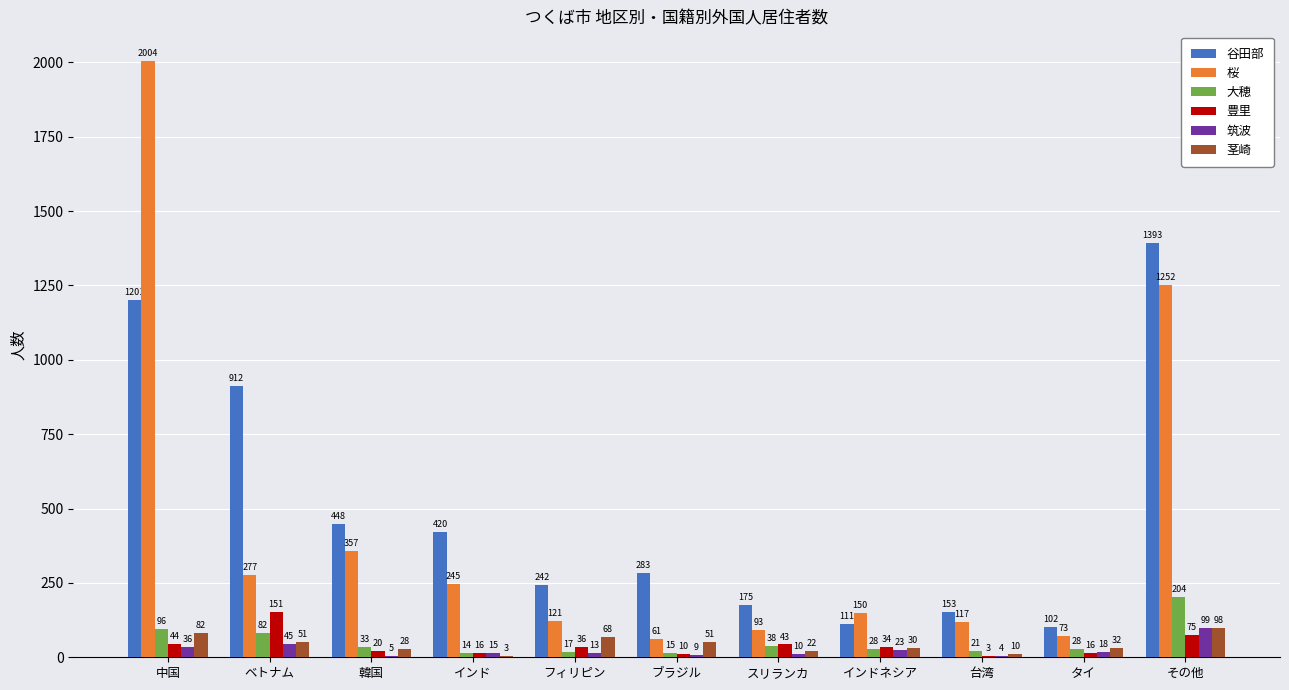

What is the sum of the 豊里 values at 台湾 and 韓国?

23